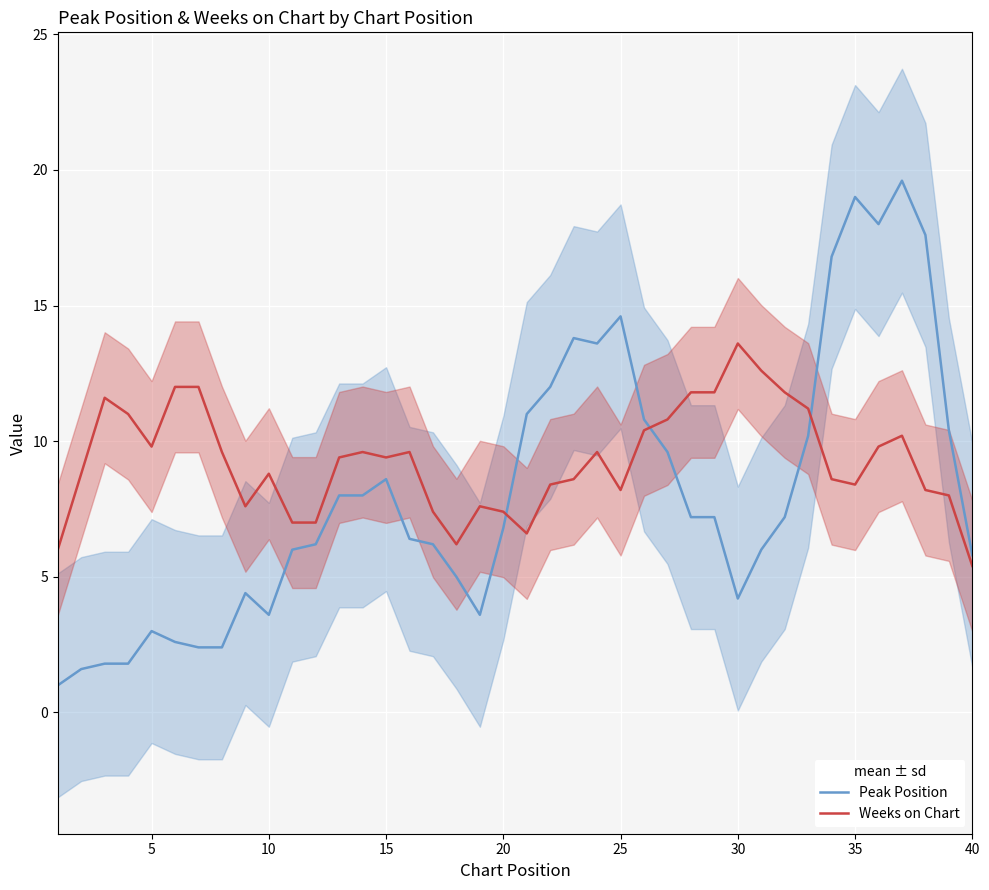

Which category has the lowest value in the Weeks on Chart series?

40